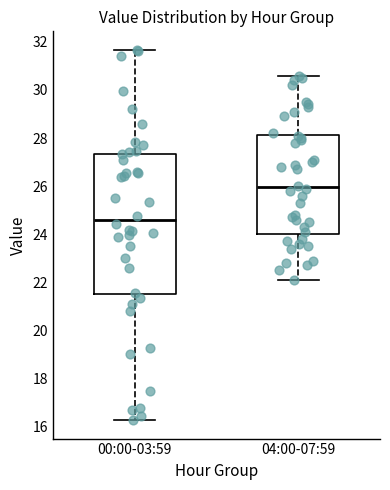

Which box has the highest median line?

04:00-07:59